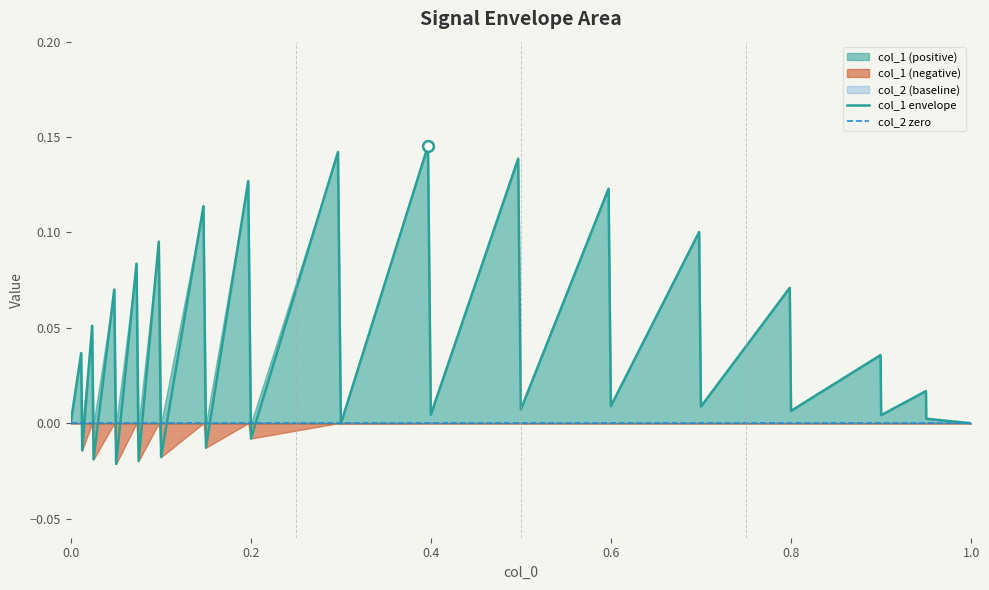

Which series contains the lowest Y value?

col_1 envelope